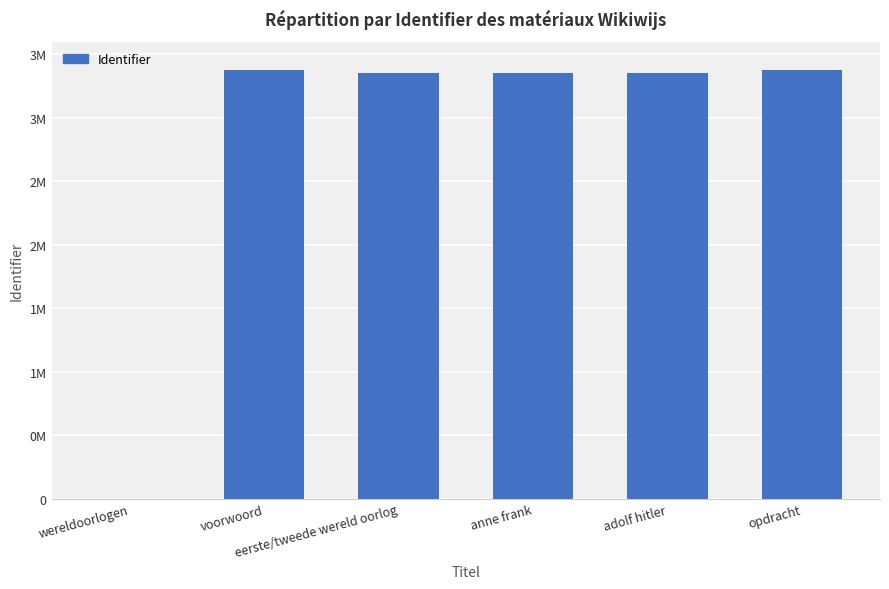

Are the bars horizontal?

No